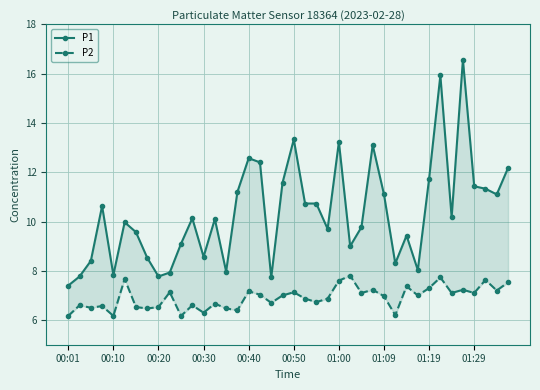

What is the value of the P2 point at the 10th from the left?

7.1